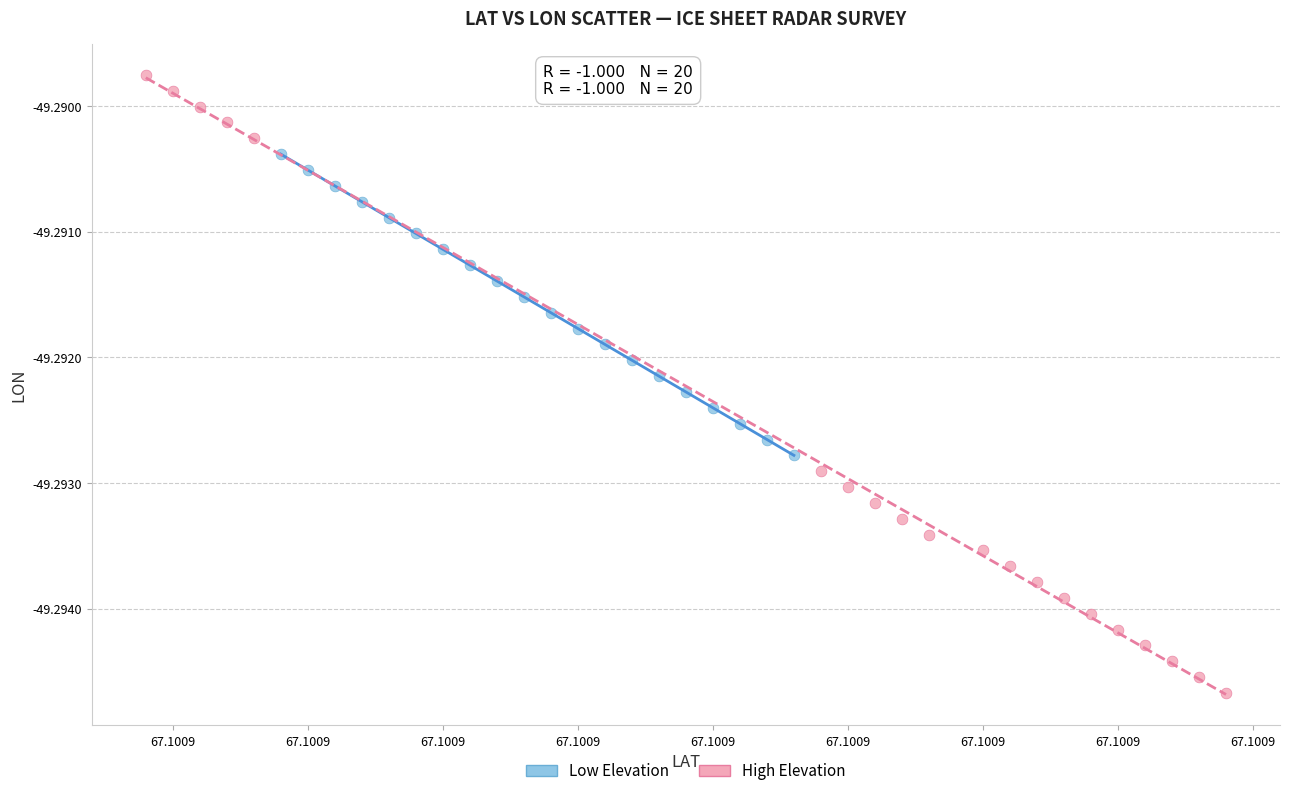

What are all the series names shown in the legend?

Low Elevation, High Elevation